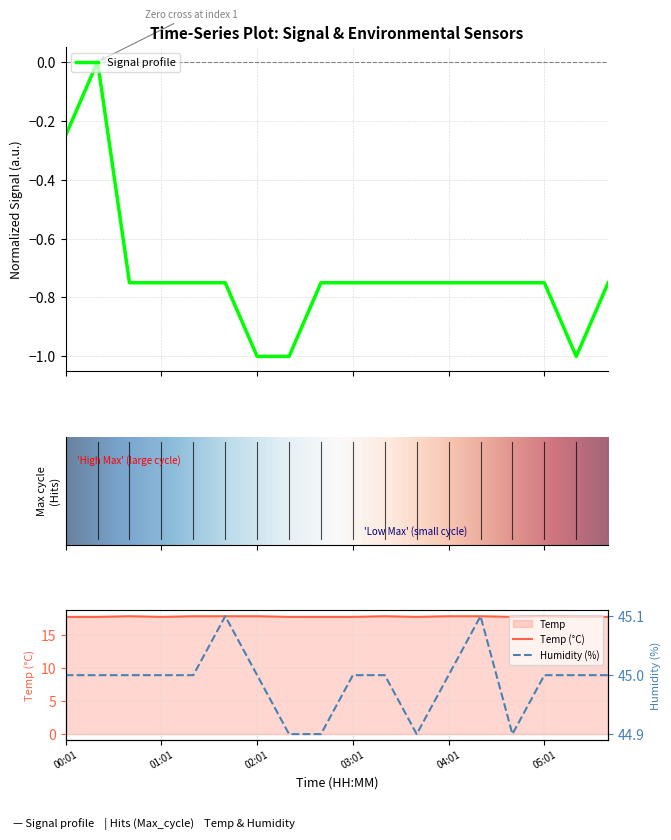

What is the smallest value displayed?

-1.0